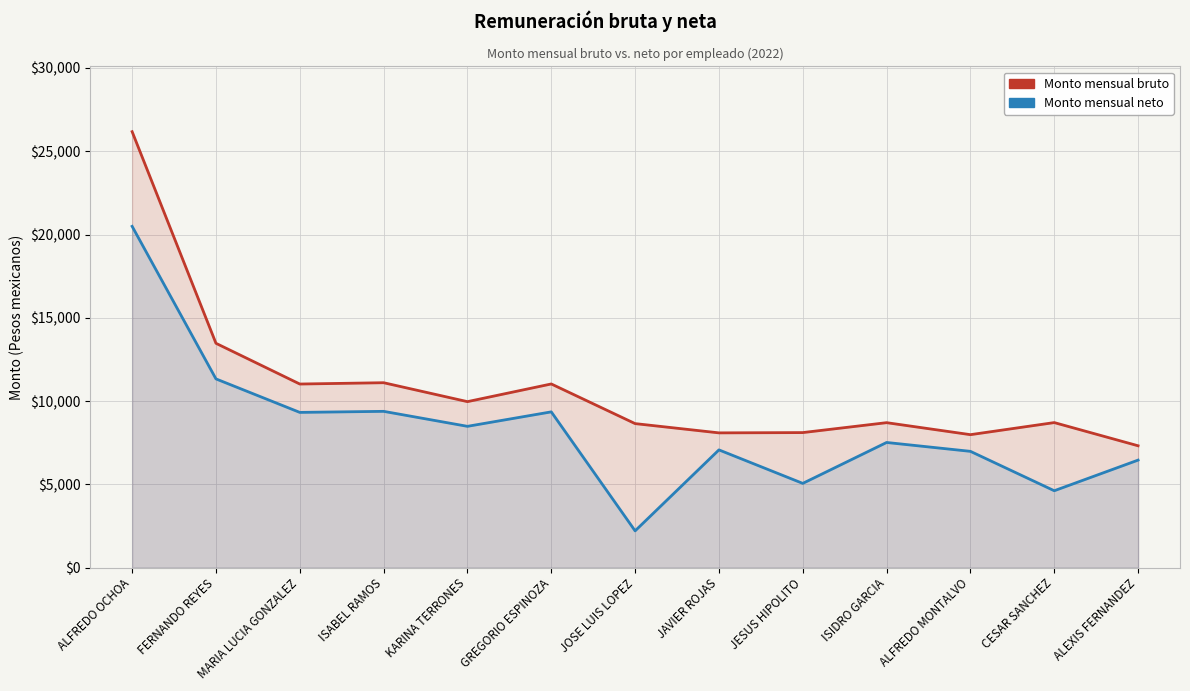

The Monto mensual bruto series shows 1798.9 at JOSE LUIS LOPEZ. True or false?

False